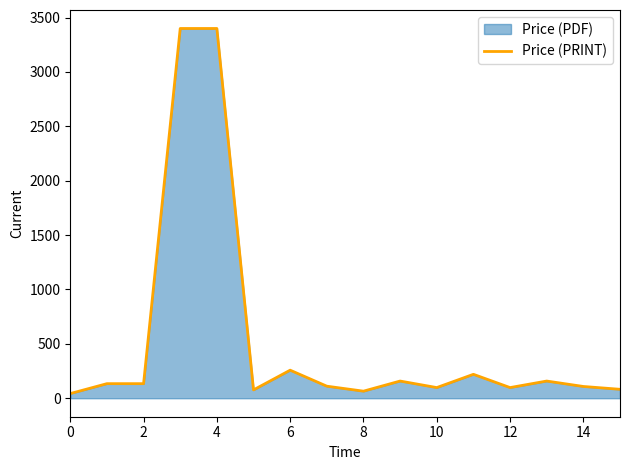

What is the difference between the maximum and minimum values?

3357.0